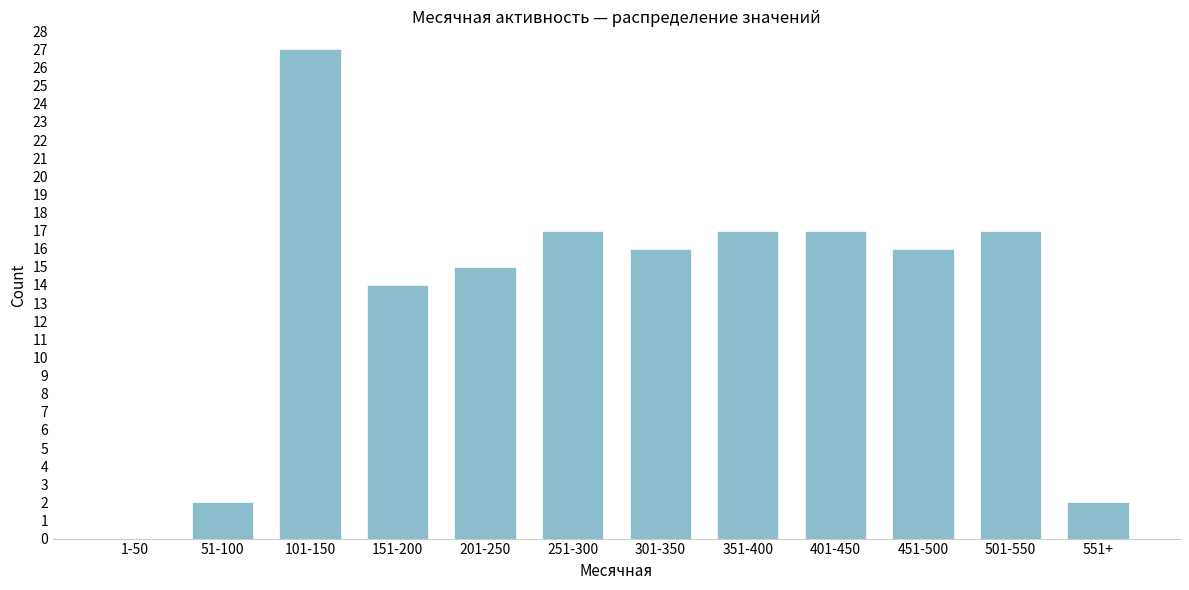

Reading left to right, what are all the values shown in this chart?

1-50=0	51-100=2	101-150=27	151-200=14	201-250=15	251-300=17	301-350=16	351-400=17	401-450=17	451-500=16	501-550=17	551+=2